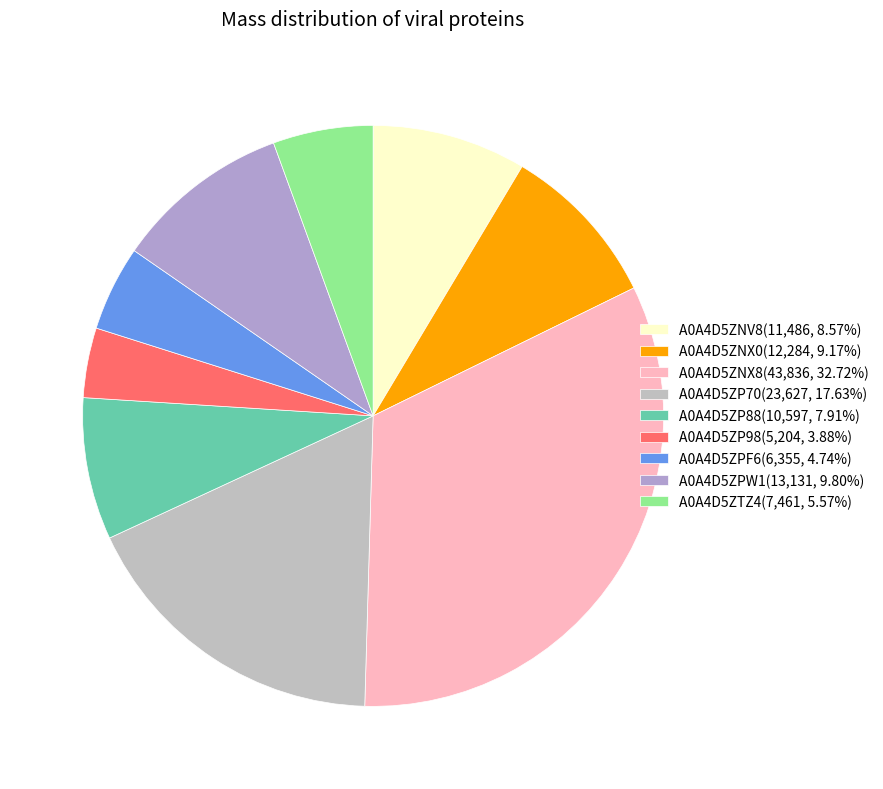

Count the number of slices in the pie.

9